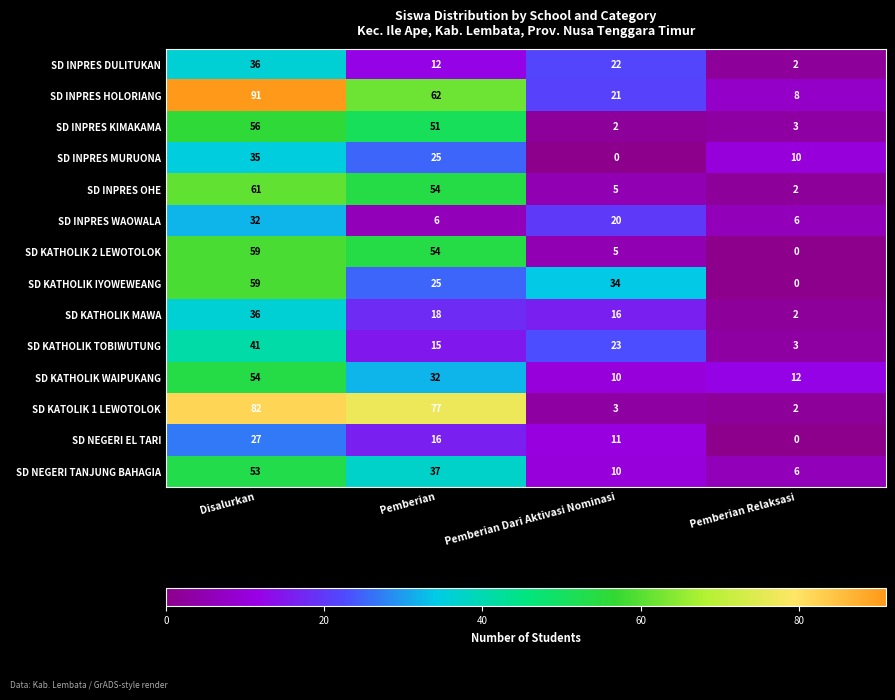

Count the SD KATHOLIK IYOWEWEANG values in the range 25 to 59.

3